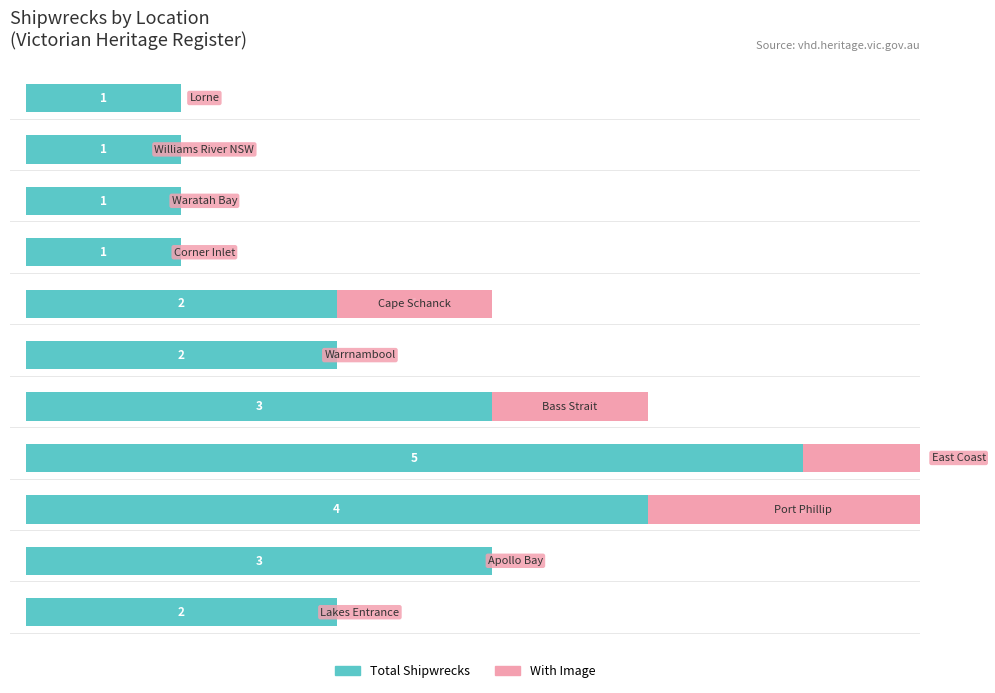

Which series has the widest spread of values?

Total Shipwrecks